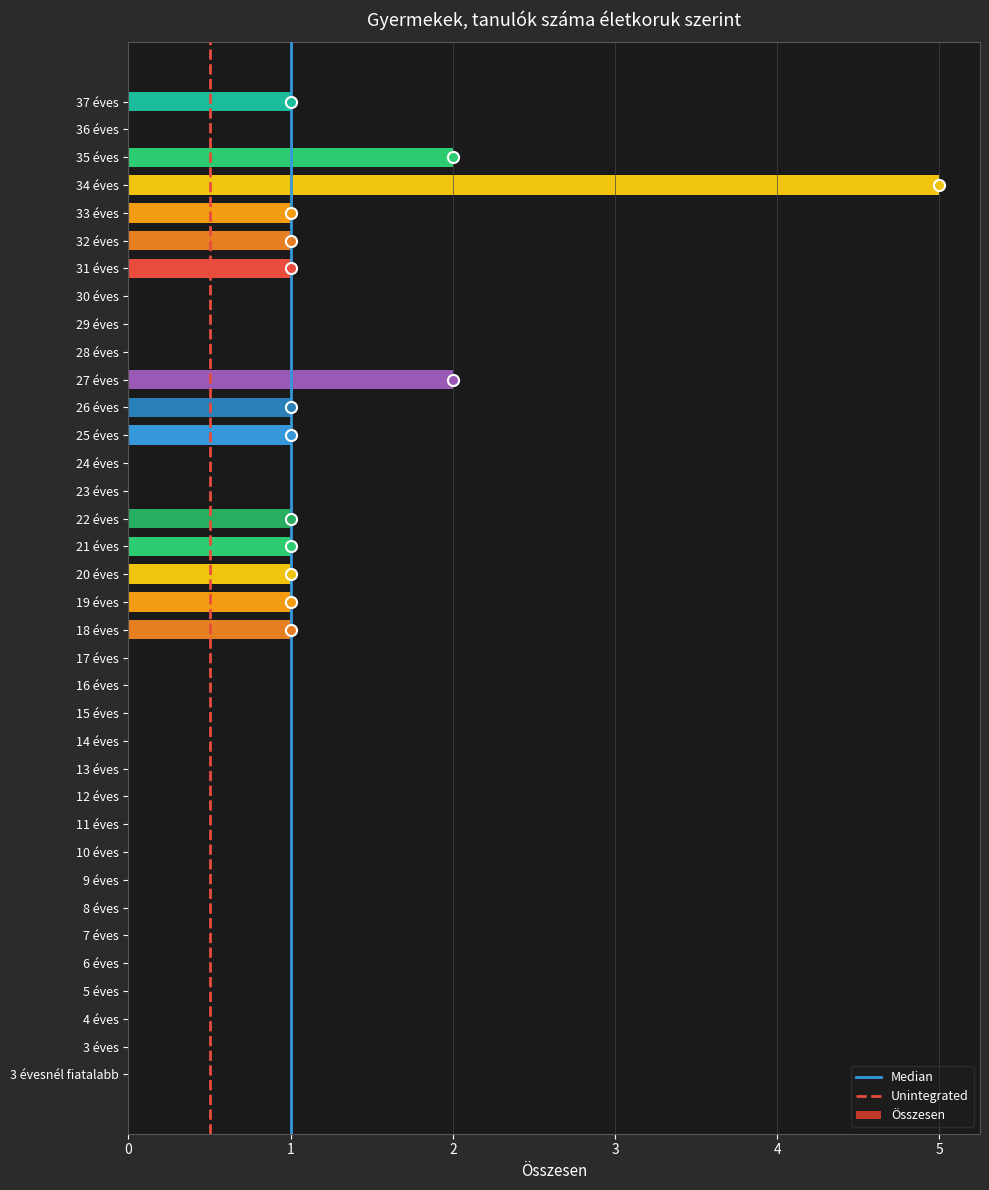

Are the bars horizontal?

Yes